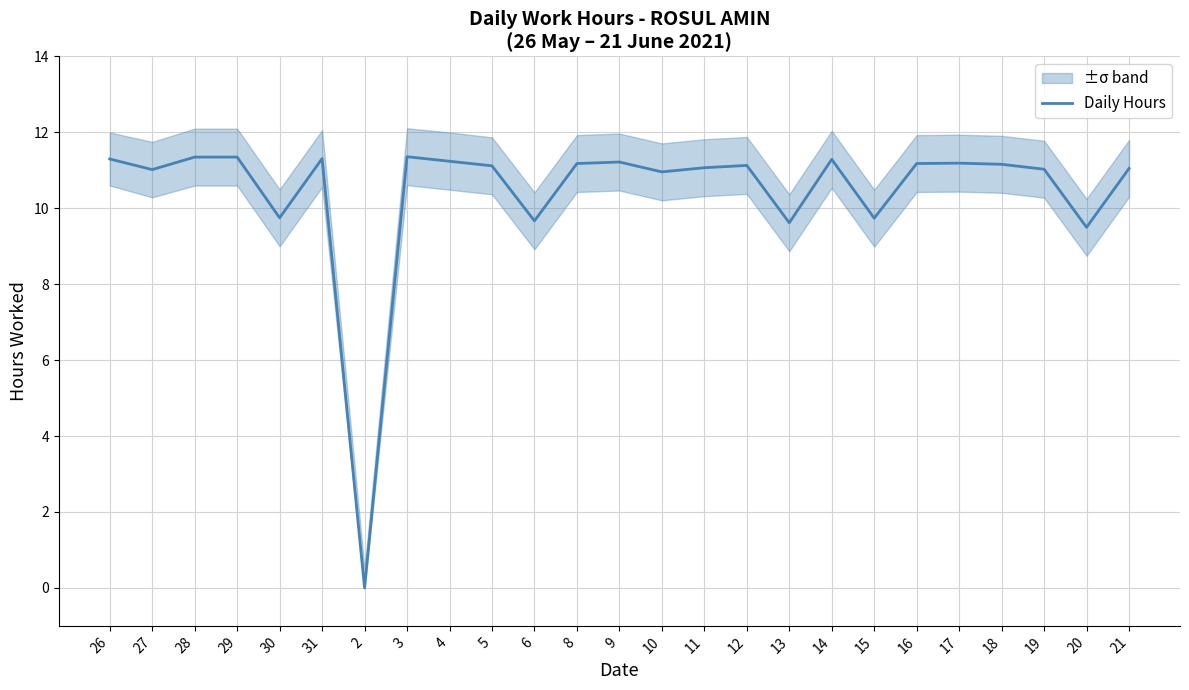

How many data points are less than 11?

7